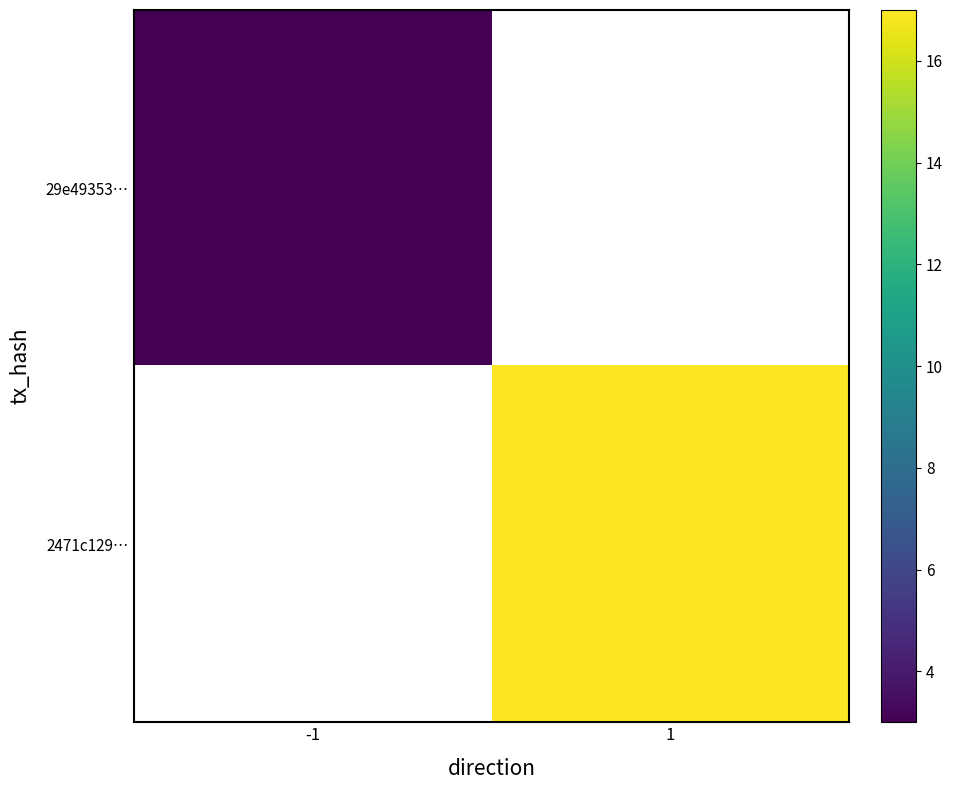

Is the value of 29e49353… at 1 greater than the value of 2471c129… at -1?

No